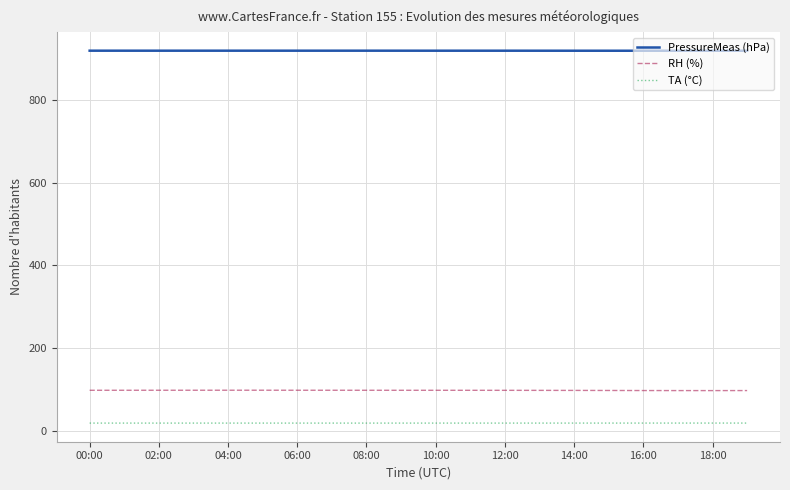

What is the greatest value displayed?

918.5